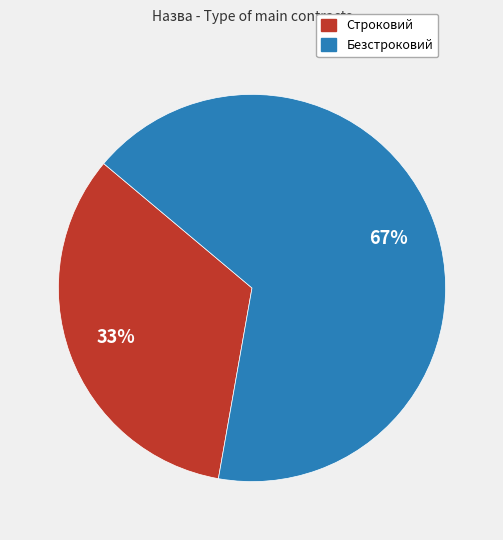

Which has a higher value, Строковий or Безстроковий?

Безстроковий